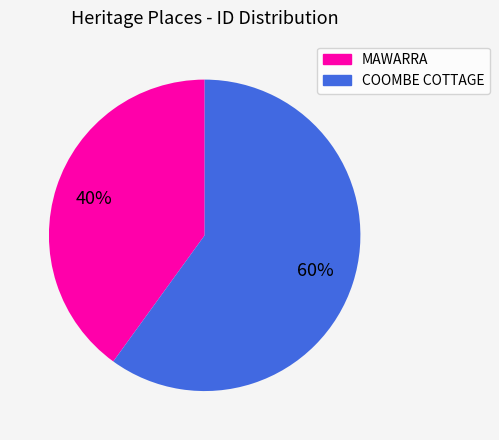

Approximately how many times larger is the value at COOMBE COTTAGE compared to MAWARRA?

1.5